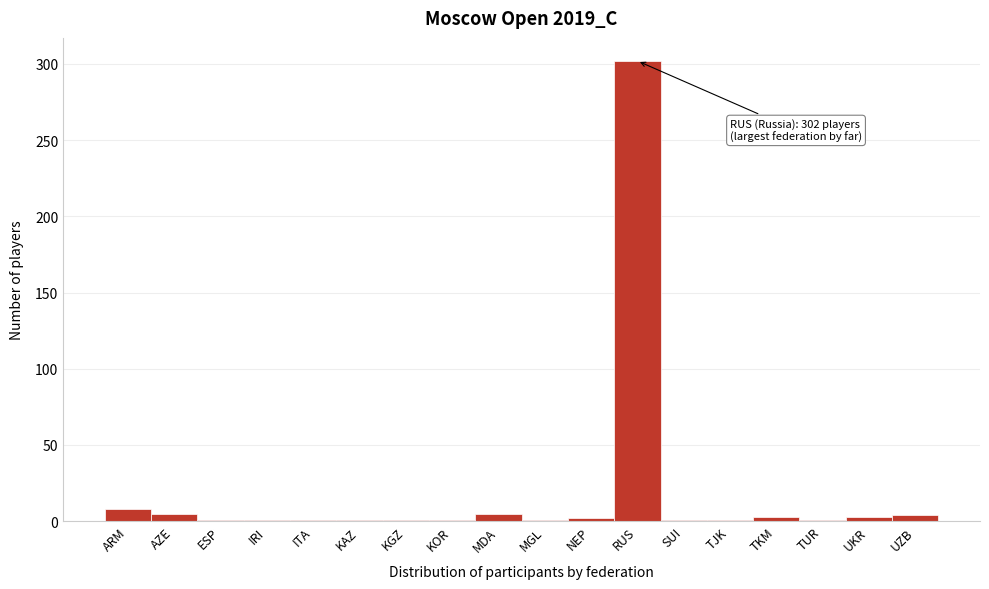

What is the maximum value shown in the chart?

302